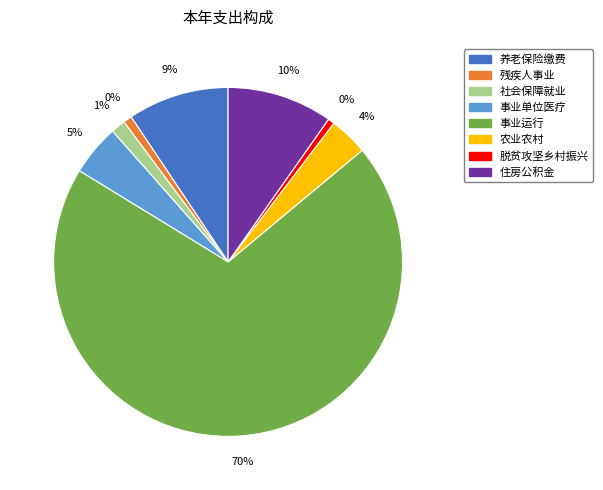

Is it true that 事业运行 is 70% of the pie?

True